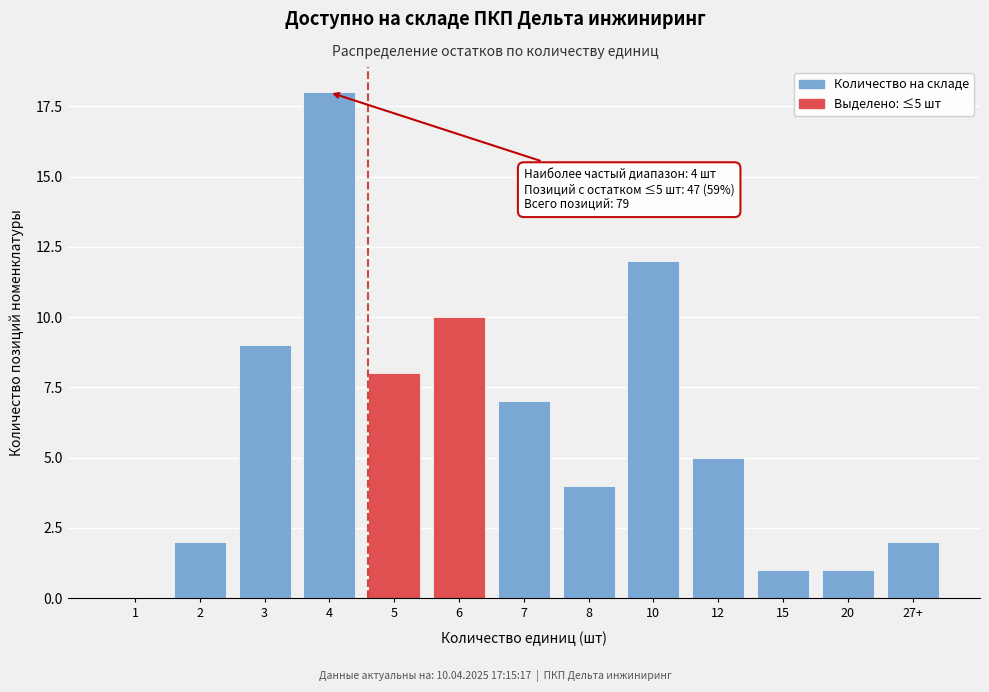

Reading left to right, transcribe all the data shown in this chart.

1=0	2=2	3=9	4=18	5=8	6=10	7=7	8=4	10=12	12=5	15=1	20=1	27+=2